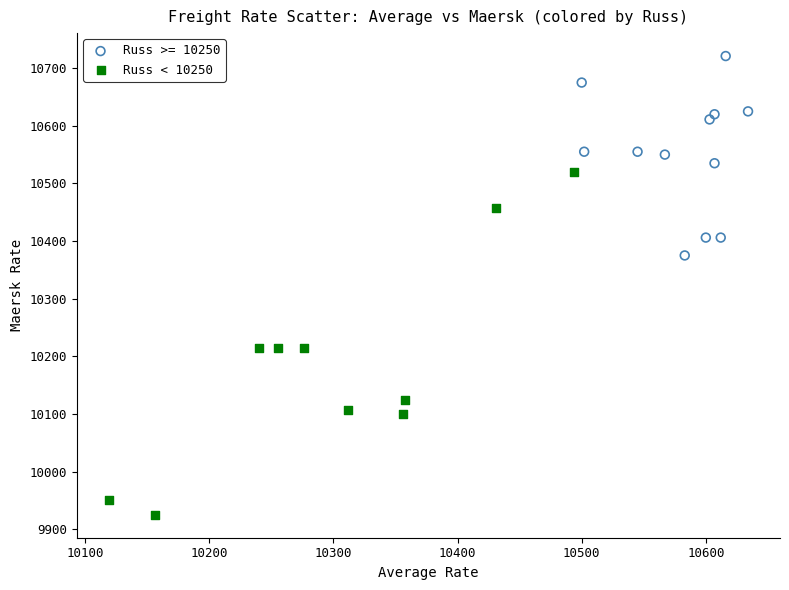

Which series reaches the minimum Y coordinate?

Russ < 10250